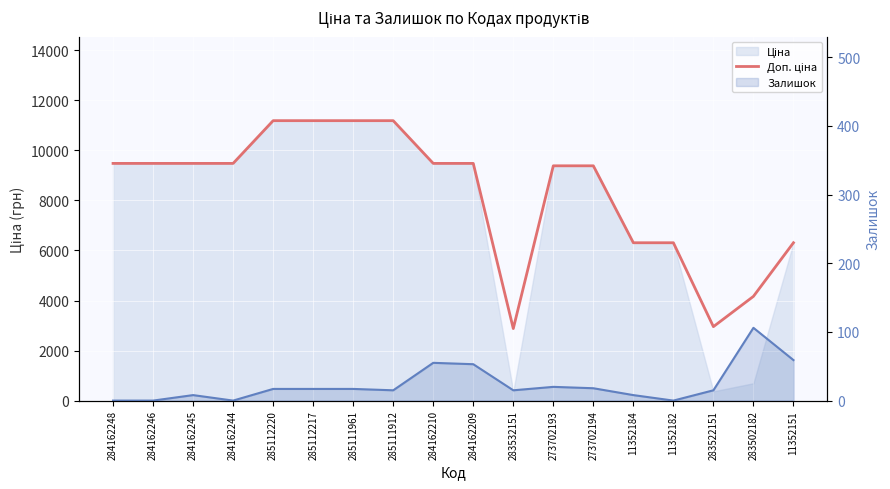

True or false: Залишок and Доп. ціна cross at least once.

False